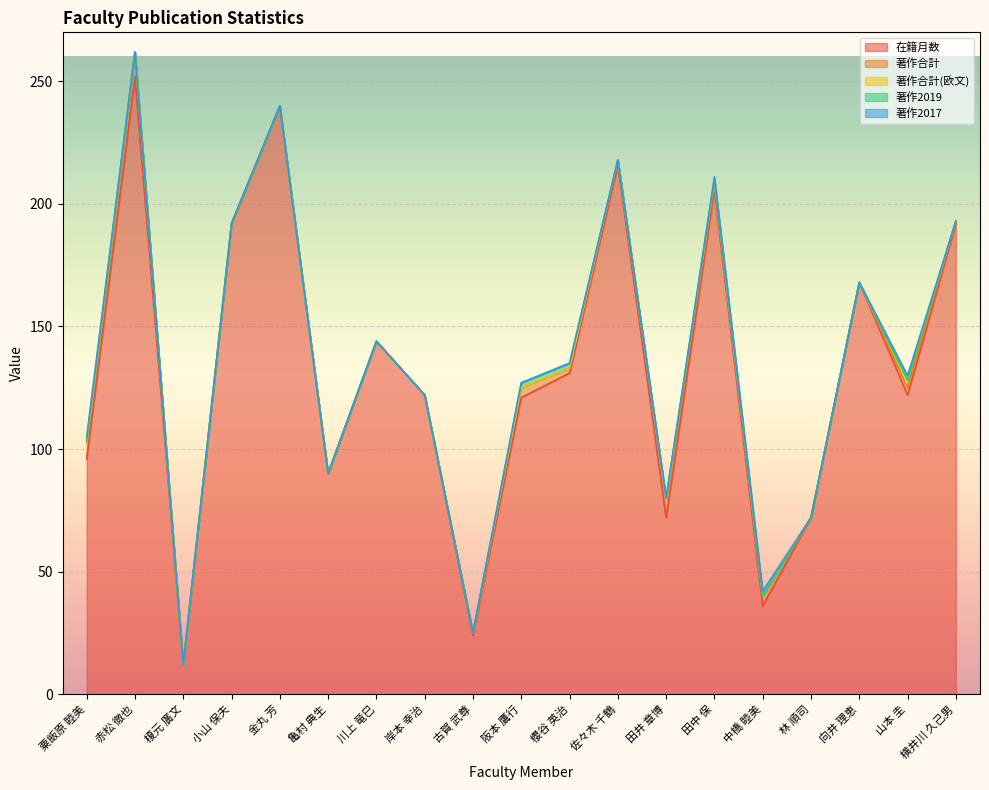

What is the difference between the maximum and second lowest values in the 著作合計(欧文) series?

3